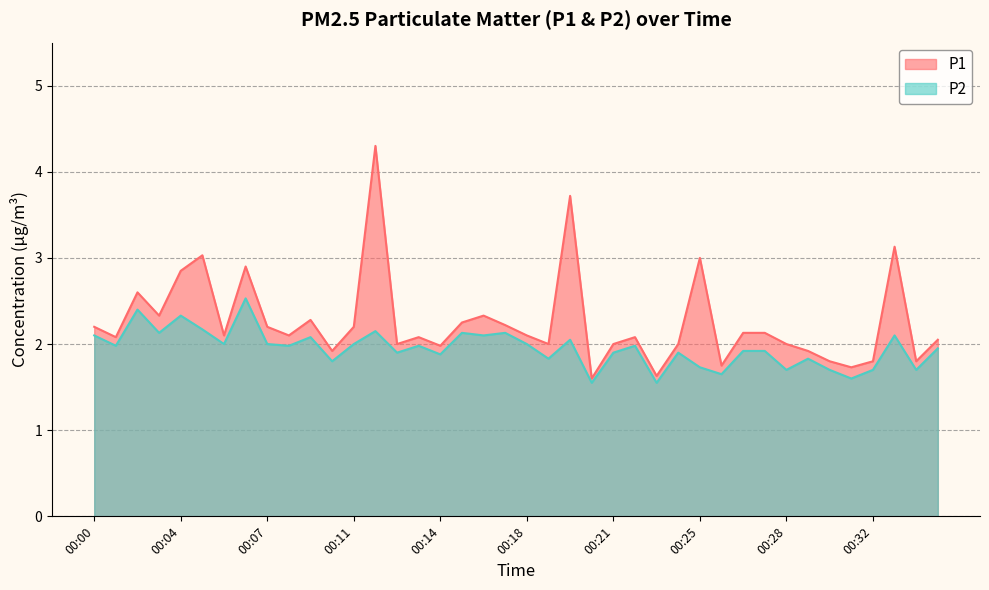

Is it true that P2 equals 2.9 at 00:28?

False